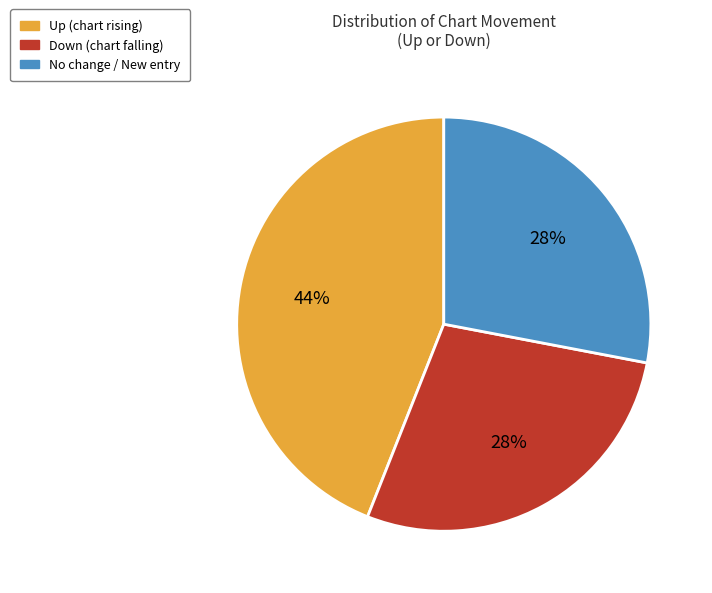

Is there any slice that represents more than half of the pie?

No